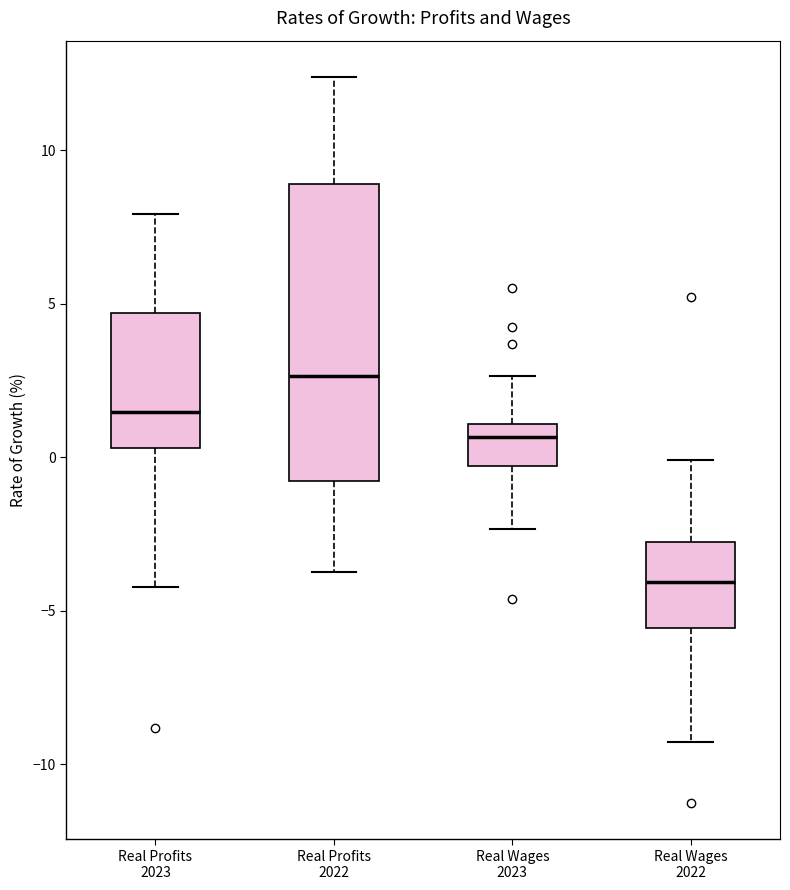

Comparing the boxes themselves (not the whiskers), which one is the tallest?

Real Profits 2022